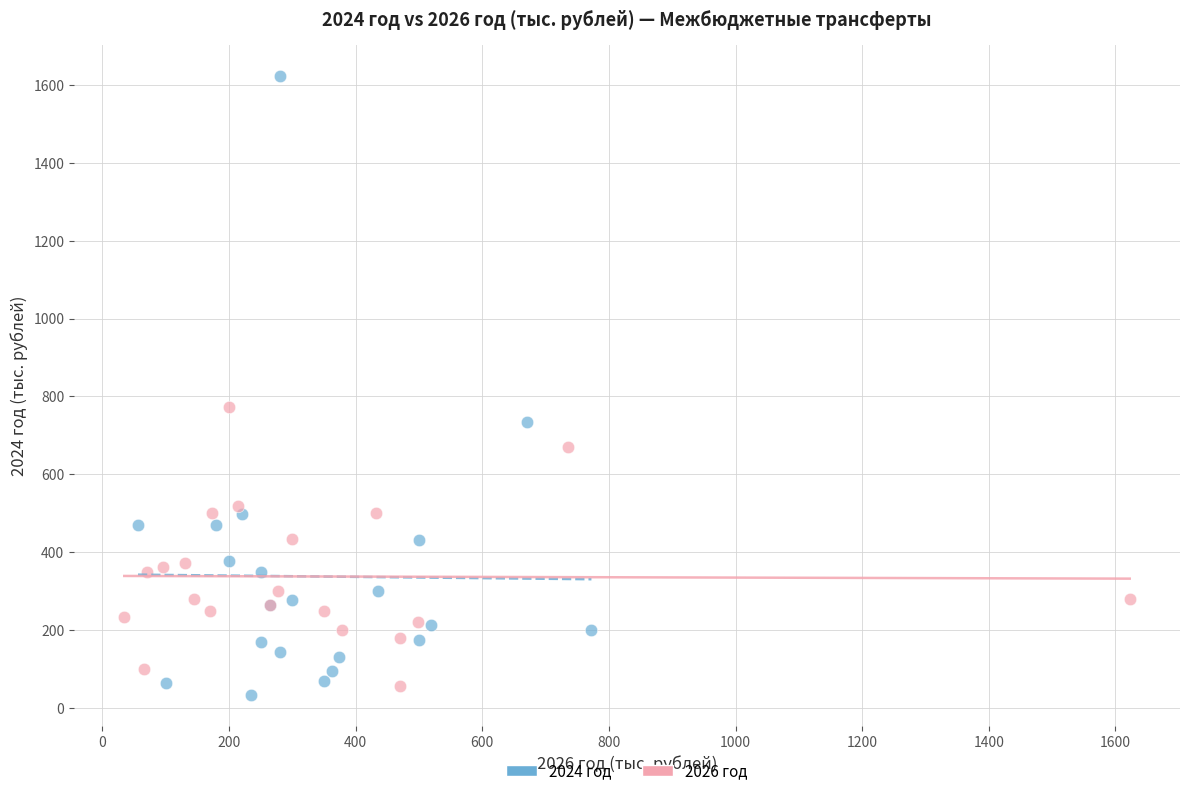

Which series has the widest spread of Y values?

2024 год